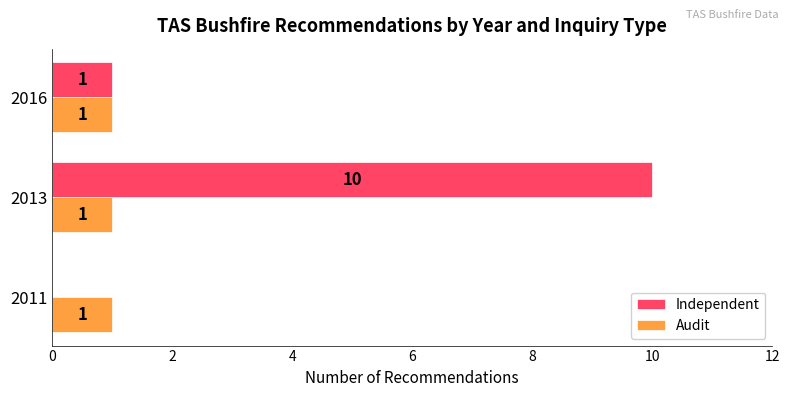

The value of Independent at 2011 is 0. True or false?

True